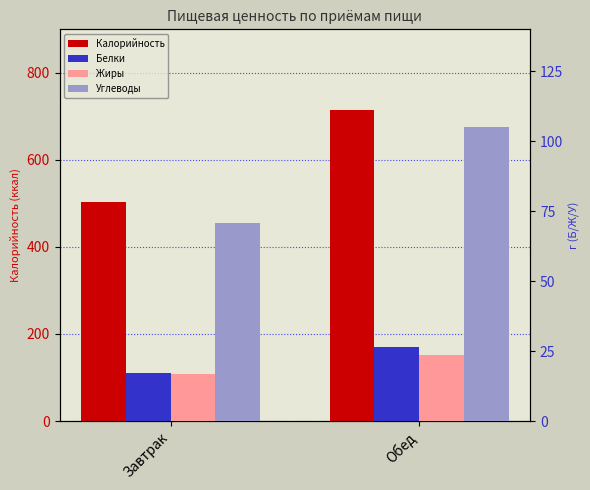

Where does the Белки series first go above 26?

Обед